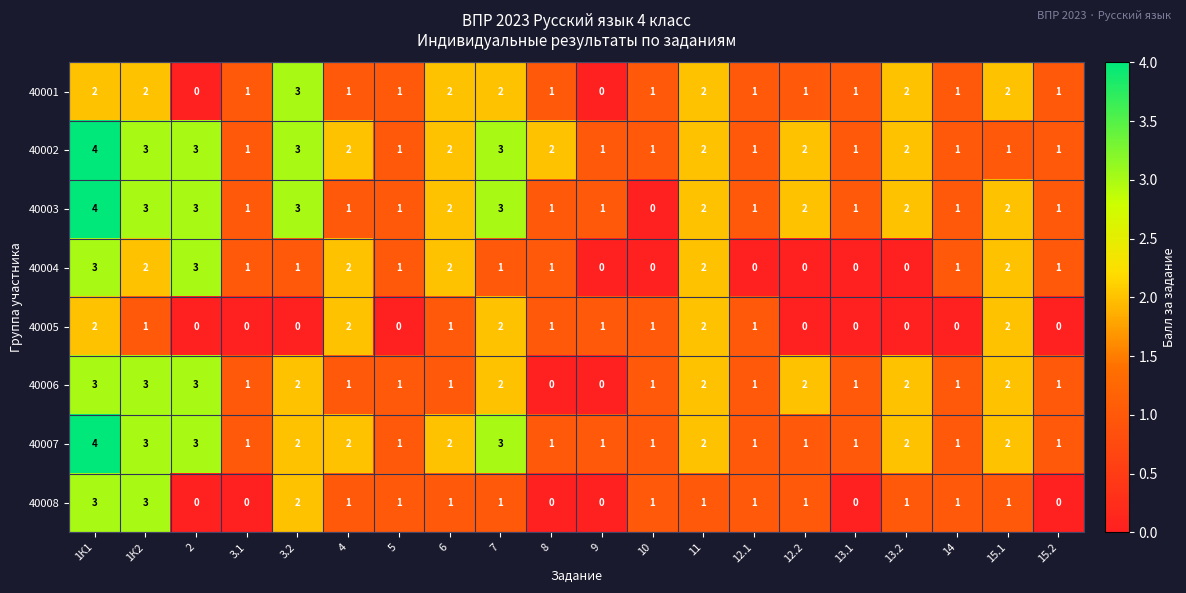

Is it true that 40006 equals 2 at 15.1?

True